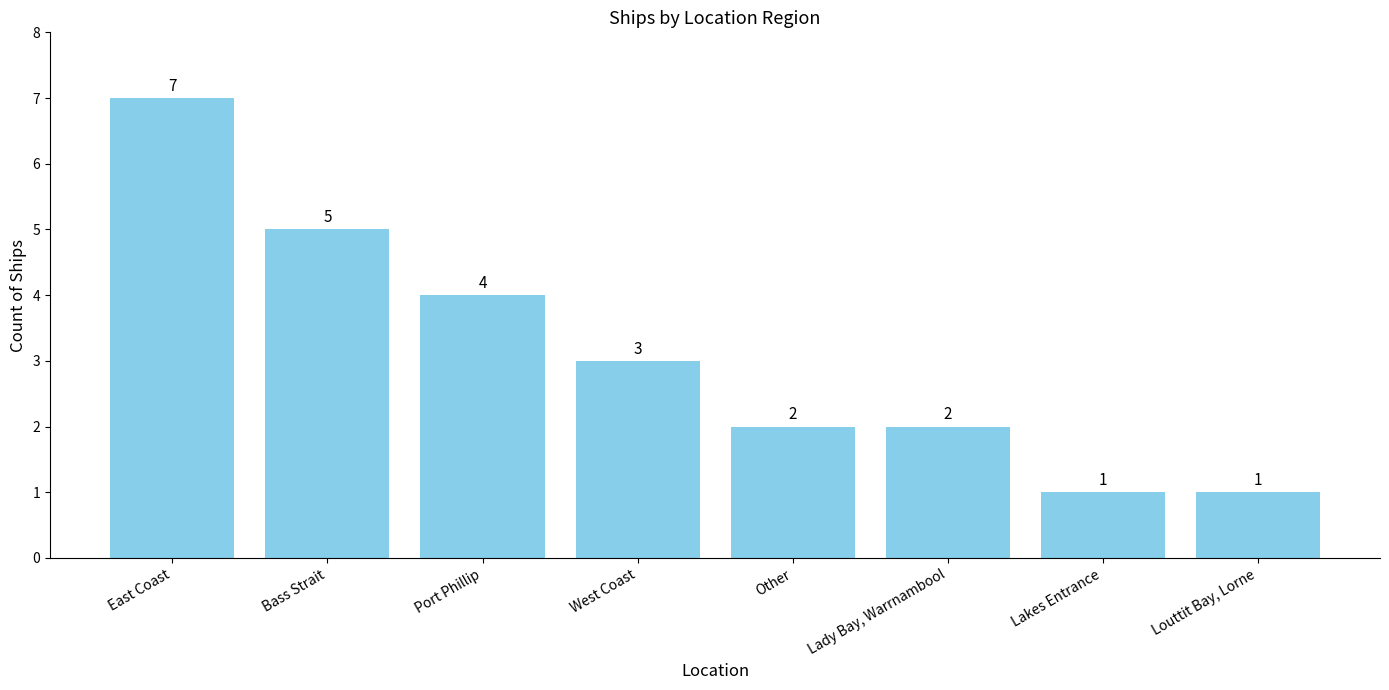

What is the difference between the second highest and minimum values?

4